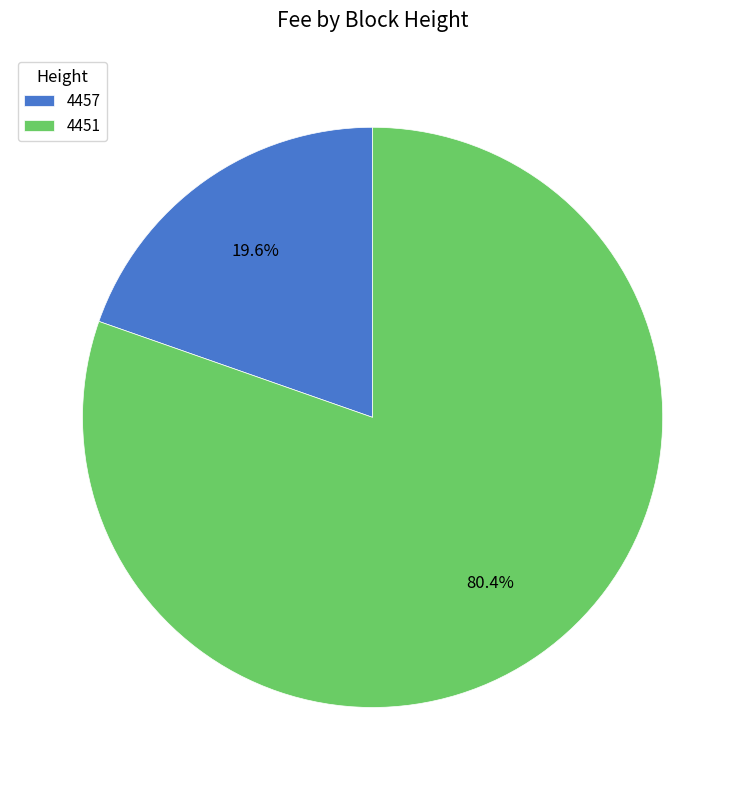

Is there any slice that represents more than half of the pie?

Yes